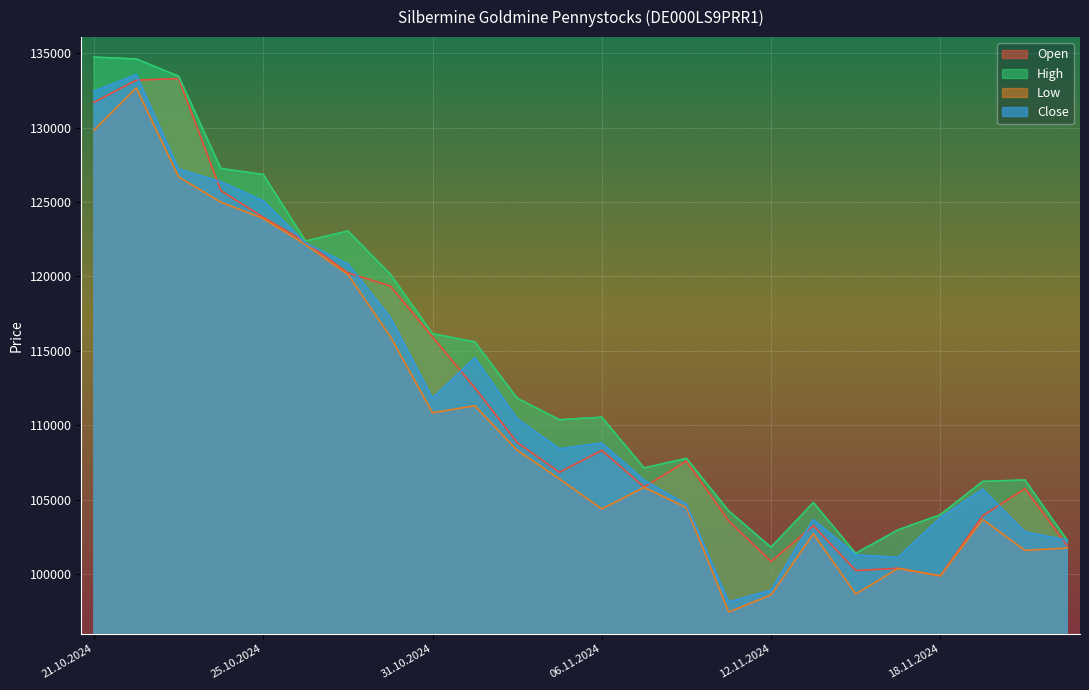

Which series has the largest total across all categories?

High